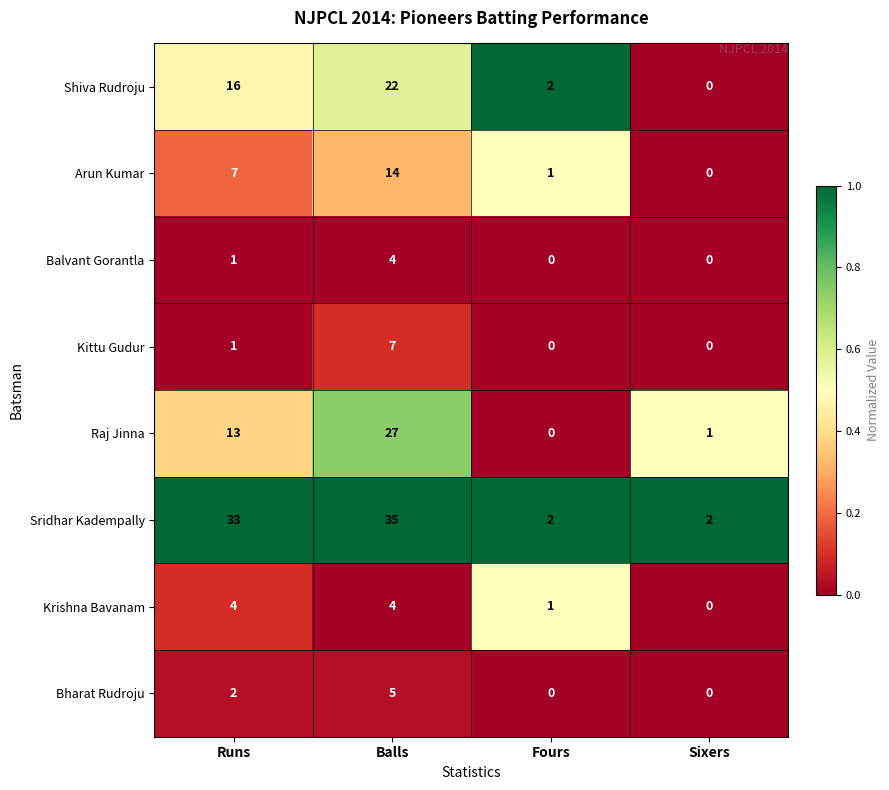

How many positive values does the Balvant Gorantla series have?

2